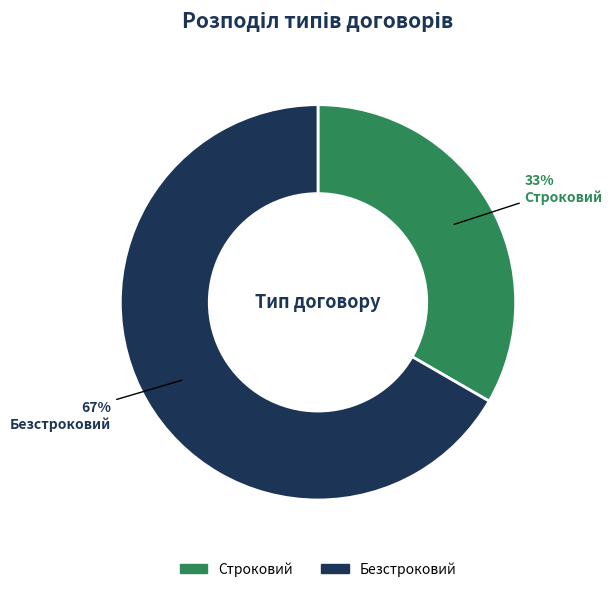

Combined, do Безстроковий and Строковий account for over 50%?

Yes